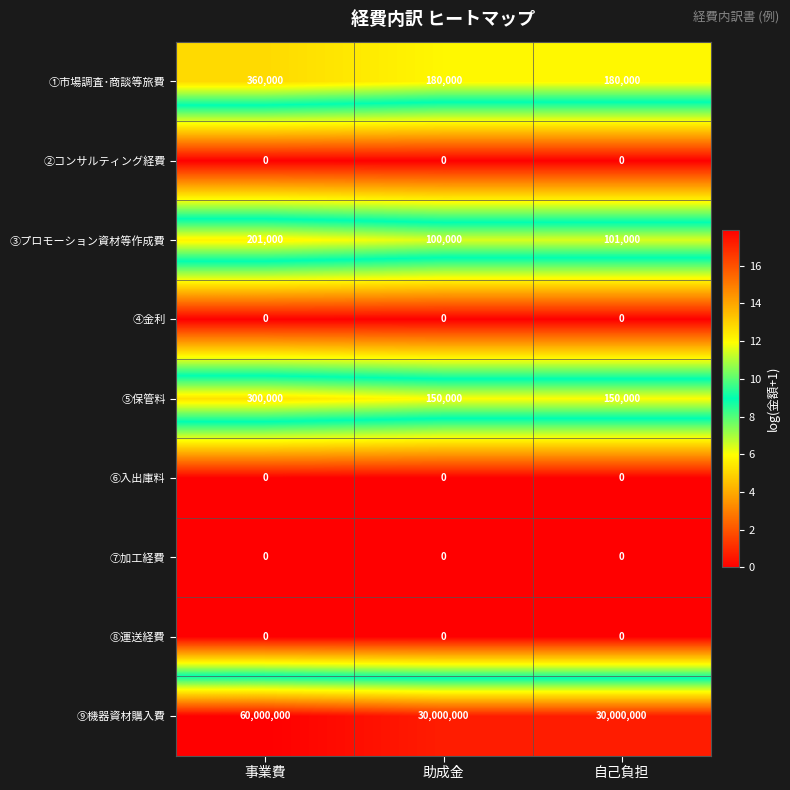

Which series has the largest range (max minus min)?

⑨機器資材購入費